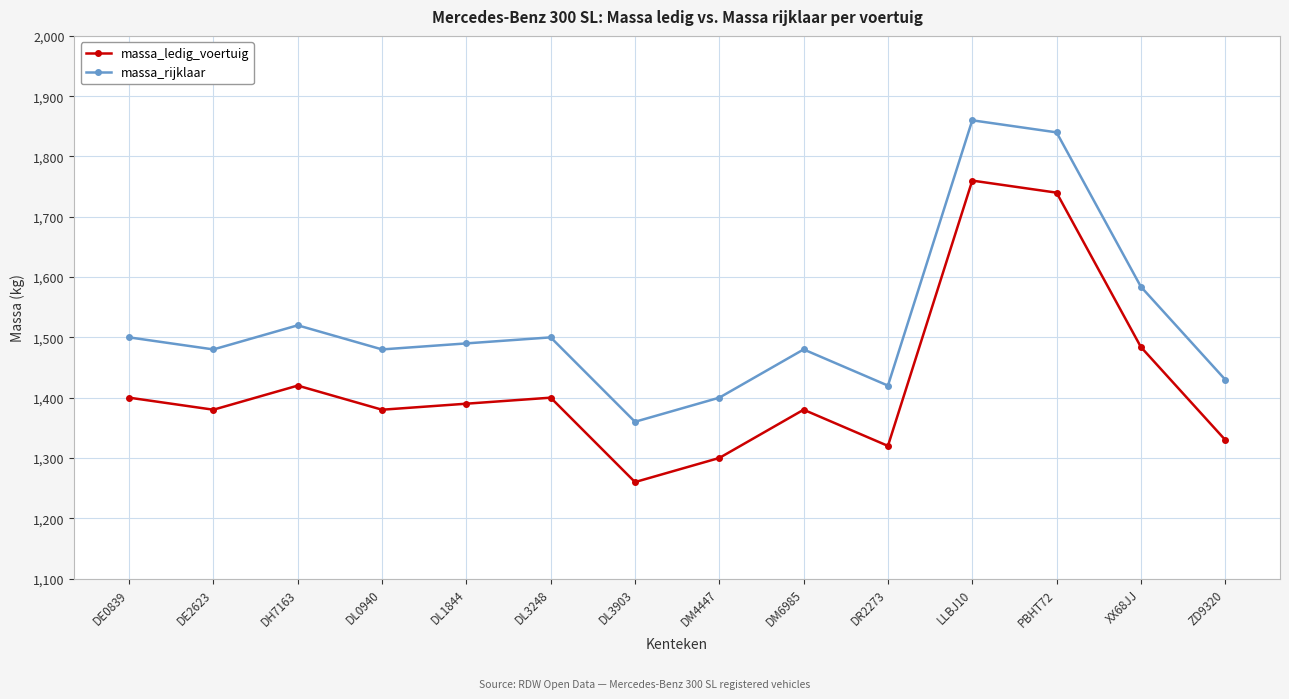

What is the spread (max minus min) of values at DL3248?

100